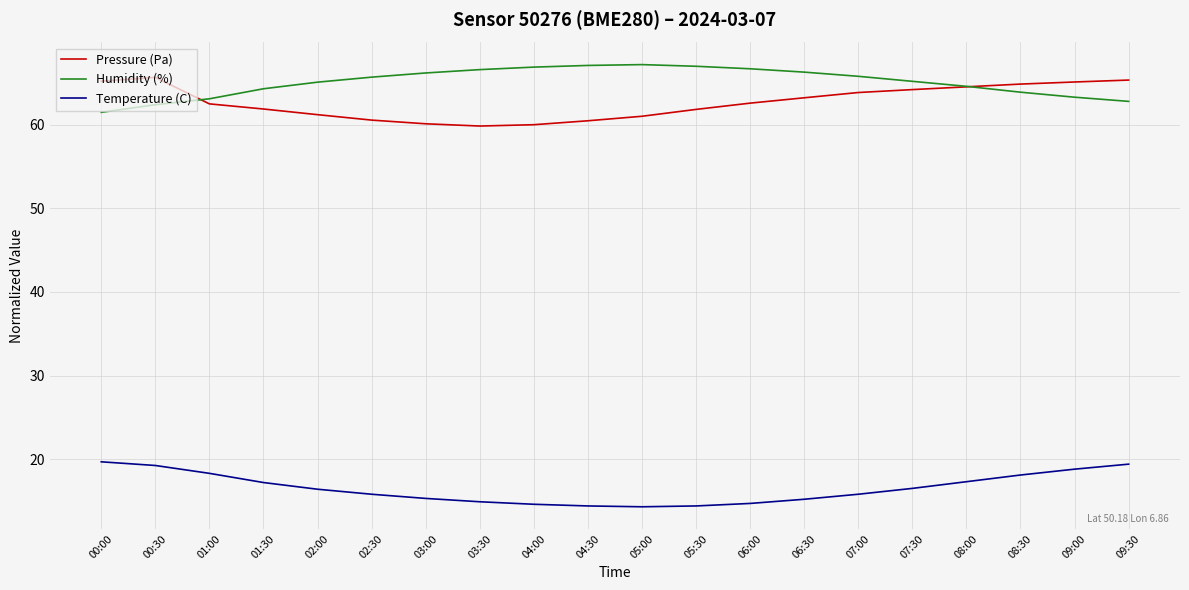

What is the minimum value shown in the chart?

14.3